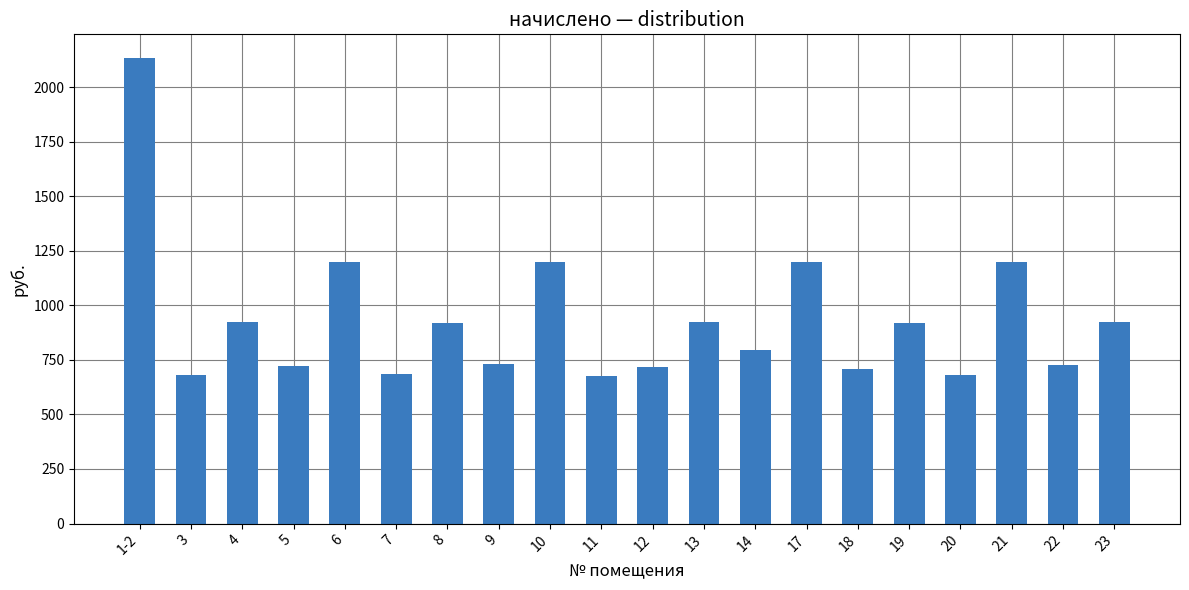

What is the maximum value shown in the chart?

2135.9